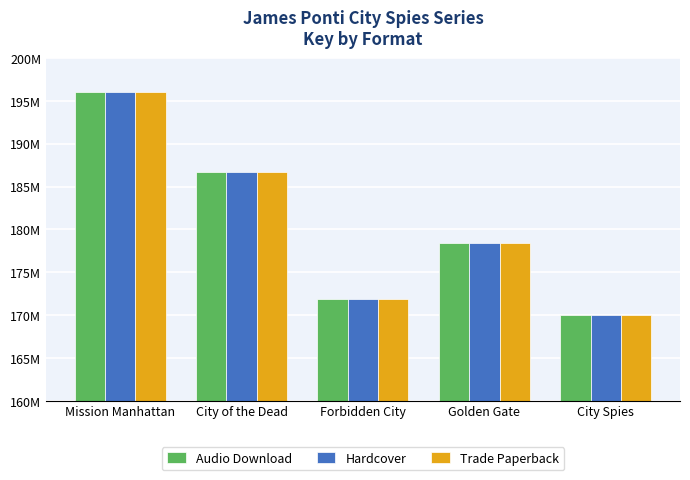

At which category is the sum across all series the highest?

Mission Manhattan